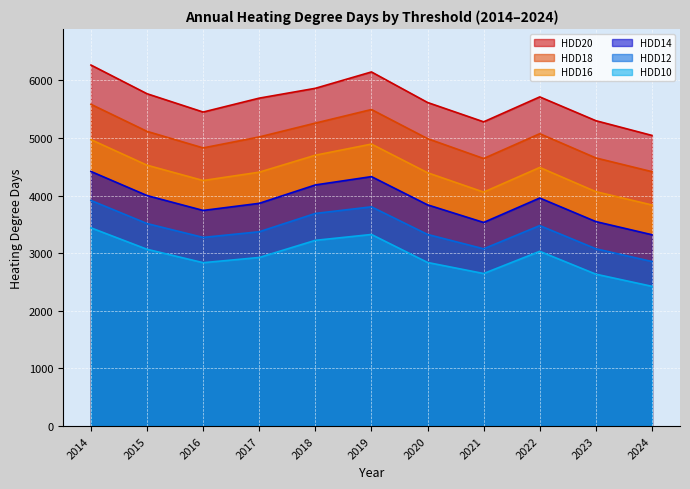

Reading left to right, list all the values displayed in this chart.

HDD20: 2014=6266.3	2015=5768.2	2016=5450.6	2017=5692.1	2018=5862.6	2019=6146.7	2020=5616.5	2021=5280.9	2022=5713.4	2023=5300.4	2024=5044.7
HDD18: 2014=5584.9	2015=5115.1	2016=4828.2	2017=5018.5	2018=5258.7	2019=5494.4	2020=4989.0	2021=4644.0	2022=5074.8	2023=4654.0	2024=4415.6
HDD16: 2014=4971.6	2015=4527.8	2016=4262.0	2017=4406.8	2018=4701.4	2019=4894.4	2020=4397.1	2021=4060.8	2022=4488.7	2023=4068.4	2024=3837.2
HDD14: 2014=4419.1	2015=4001.0	2016=3742.5	2017=3866.2	2018=4185.3	2019=4329.8	2020=3839.9	2021=3534.3	2022=3958.3	2023=3549.1	2024=3321.1
HDD12: 2014=3915.9	2015=3514.9	2016=3274.2	2017=3372.7	2018=3690.4	2019=3805.4	2020=3326.2	2021=3076.6	2022=3479.8	2023=3077.2	2024=2856.1
HDD10: 2014=3440.7	2015=3068.3	2016=2835.7	2017=2926.1	2018=3223.7	2019=3325.5	2020=2839.5	2021=2647.6	2022=3033.0	2023=2636.2	2024=2425.5